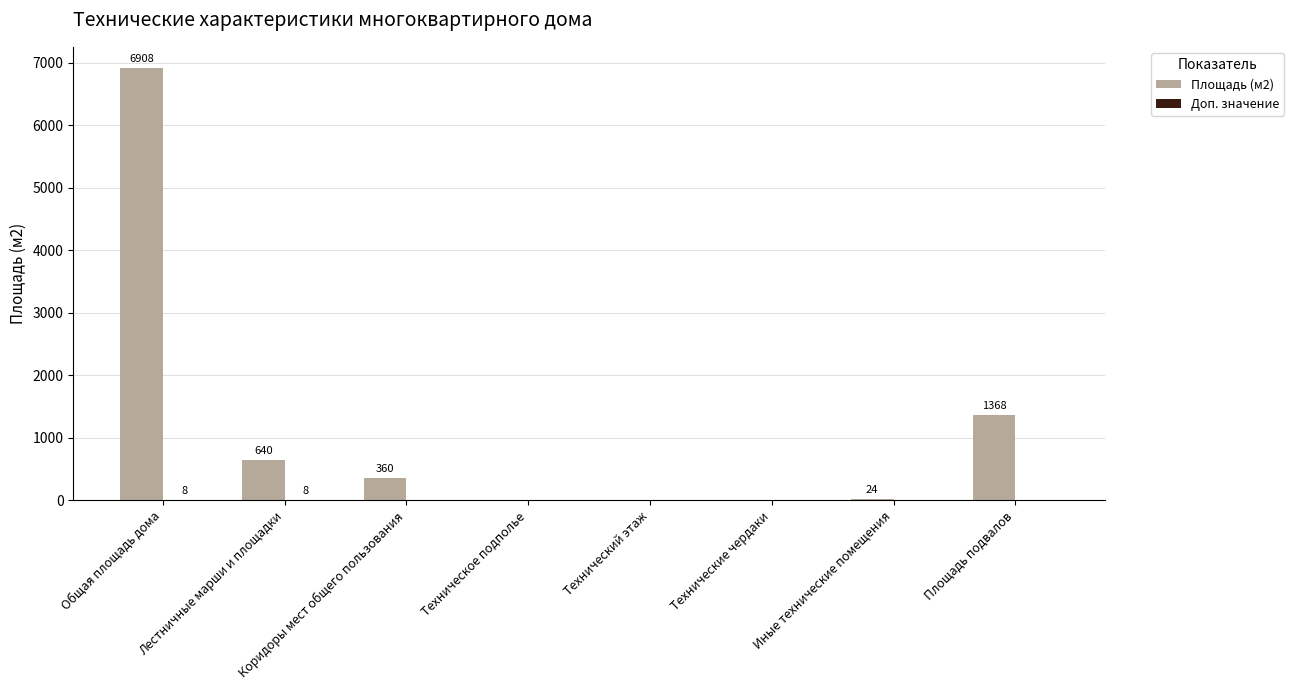

At which category does the chart reach its peak across all series?

Общая площадь дома